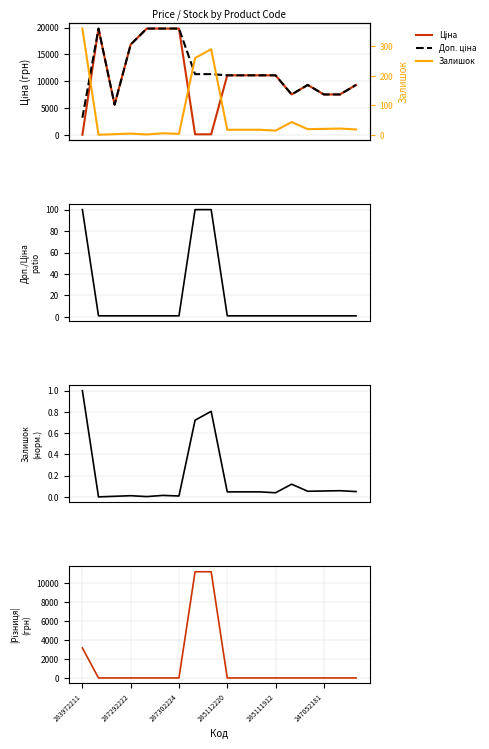

Reading left to right, transcribe all the data shown in this chart.

Ціна: 32.0	19831.1	5636.0	16863.2	19831.1	19831.1	19831.1	113.3	113.3	11113.6	11113.6	11113.6	11113.6	7545.9	9321.4	7545.9	7545.9	9321.4
Доп. ціна: 3205.0	19831.1	5636.0	16863.2	19831.1	19831.1	19831.1	11334.0	11334.0	11113.6	11113.6	11113.6	11113.6	7545.9	9321.4	7545.9	7545.9	9321.4
Залишок: 360.0	0.0	2.0	4.0	1.0	5.0	3.0	260.0	290.0	17.0	17.0	17.0	14.0	43.0	19.0	20.0	21.0	18.0
Доп. ціна / Ціна: 100.0	1.0	1.0	1.0	1.0	1.0	1.0	100.0	100.0	1.0	1.0	1.0	1.0	1.0	1.0	1.0	1.0	1.0
Залишок (норм.): 1.0	0.0	0.0	0.0	0.0	0.0	0.0	0.7	0.8	0.0	0.0	0.0	0.0	0.1	0.1	0.1	0.1	0.1
|Доп. ціна − Ціна|: 3172.9	0.0	0.0	0.0	0.0	0.0	0.0	11220.7	11220.7	0.0	0.0	0.0	0.0	0.0	0.0	0.0	0.0	0.0